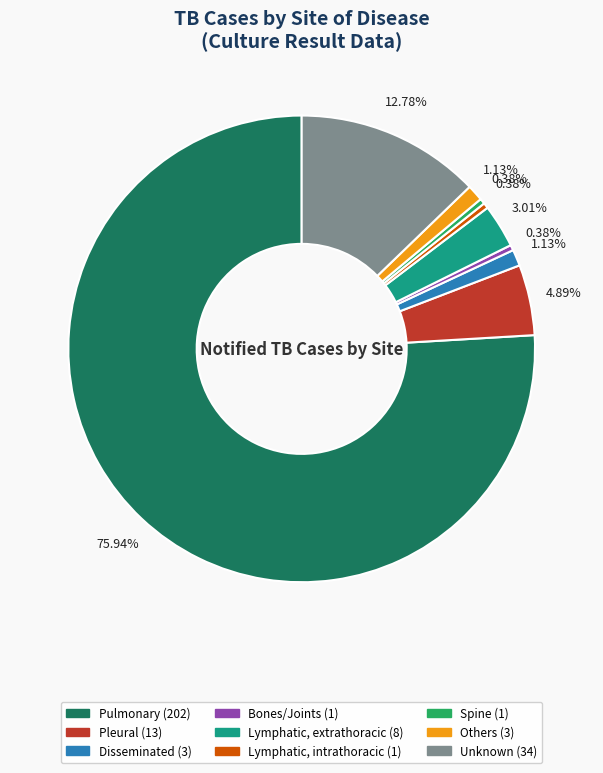

Is the sum of Spine and Lymphatic, extrathoracic greater than half?

No